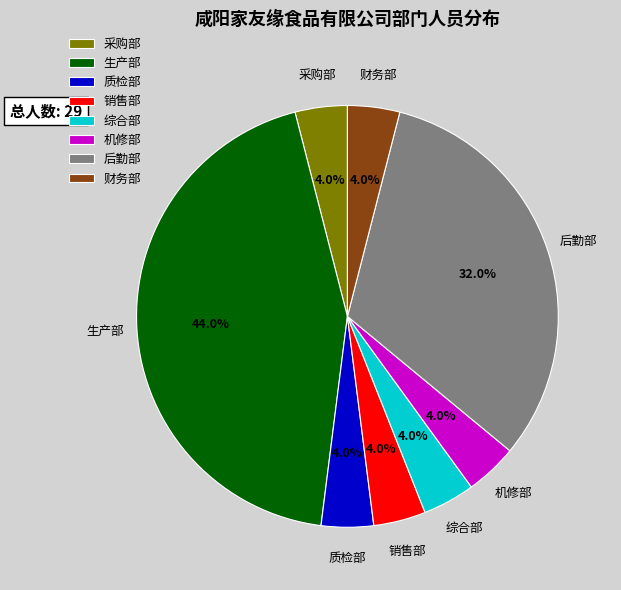

Which slice is the largest?

生产部